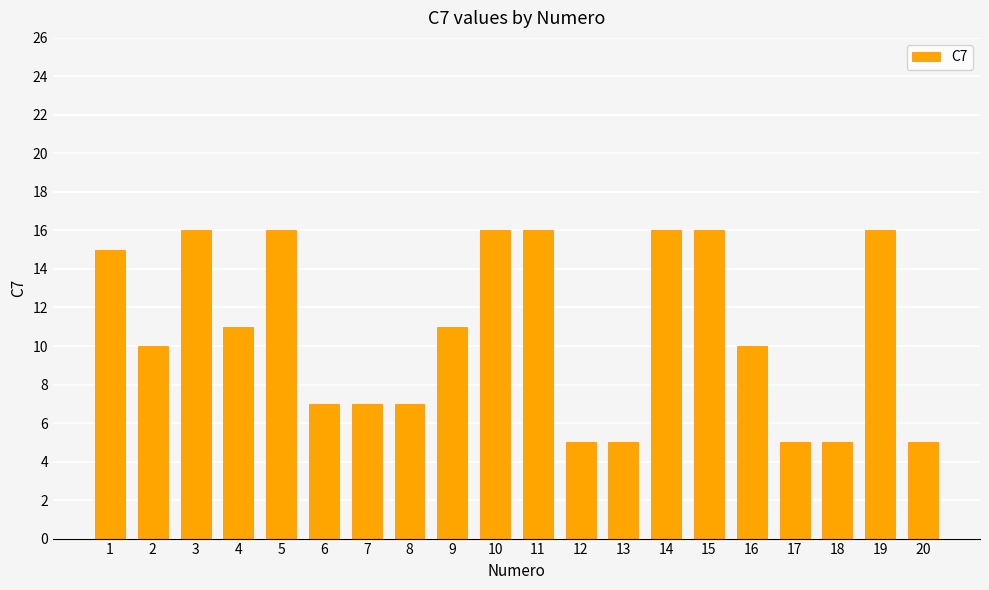

The value at 16 is 10. True or false?

True